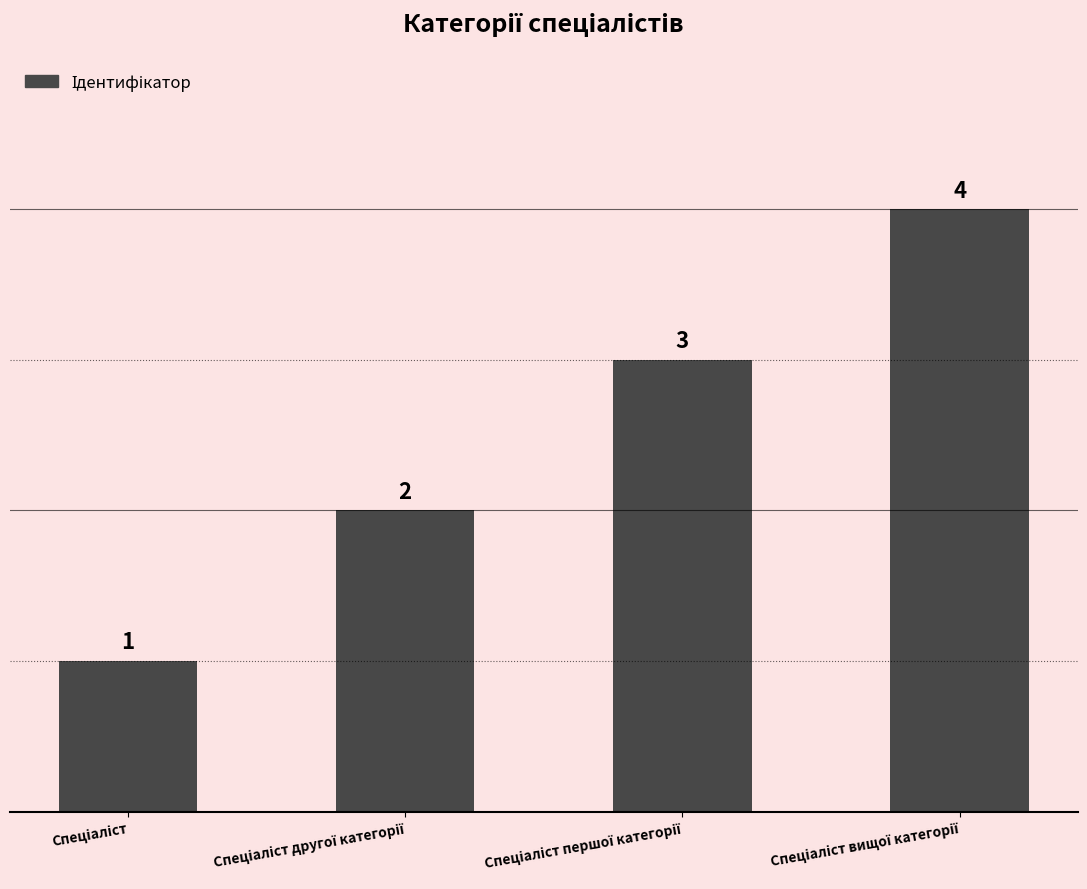

Reading right to left, list all the values displayed in this chart.

4	3	2	1